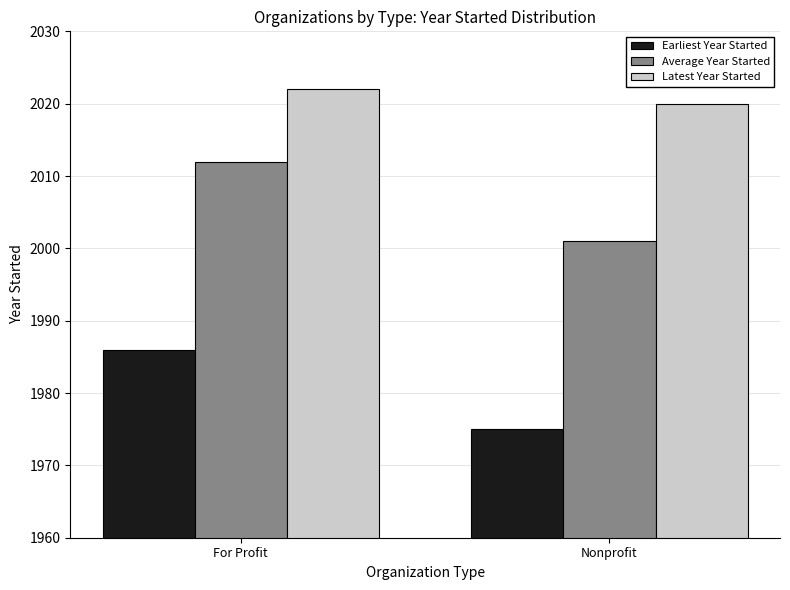

Reading right to left, list all the values displayed in this chart.

Earliest Year Started: 1975	1986
Average Year Started: 2001	2012
Latest Year Started: 2020	2022